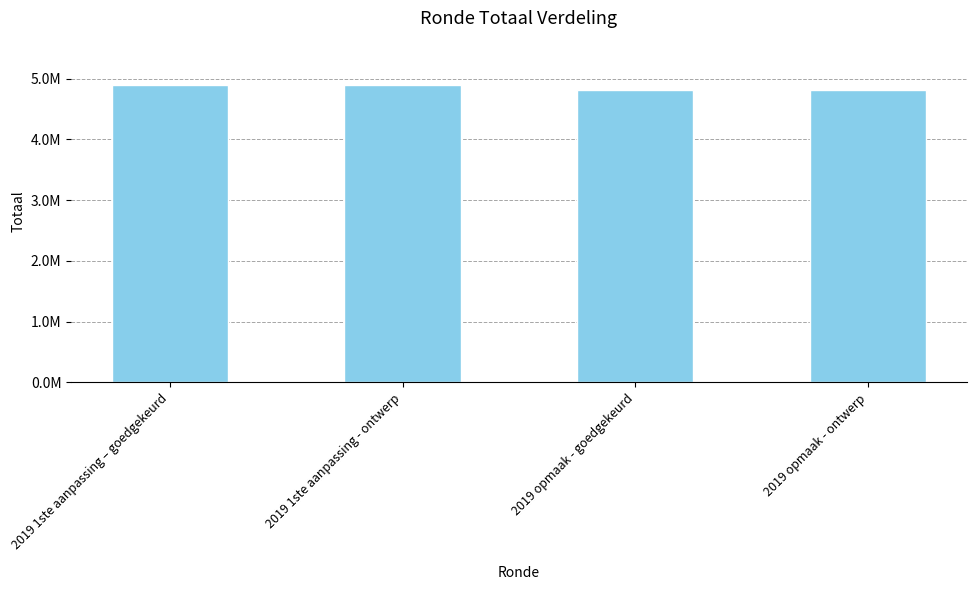

Read the value at 2019 1ste aanpassing - ontwerp, to the nearest 50.

4890750